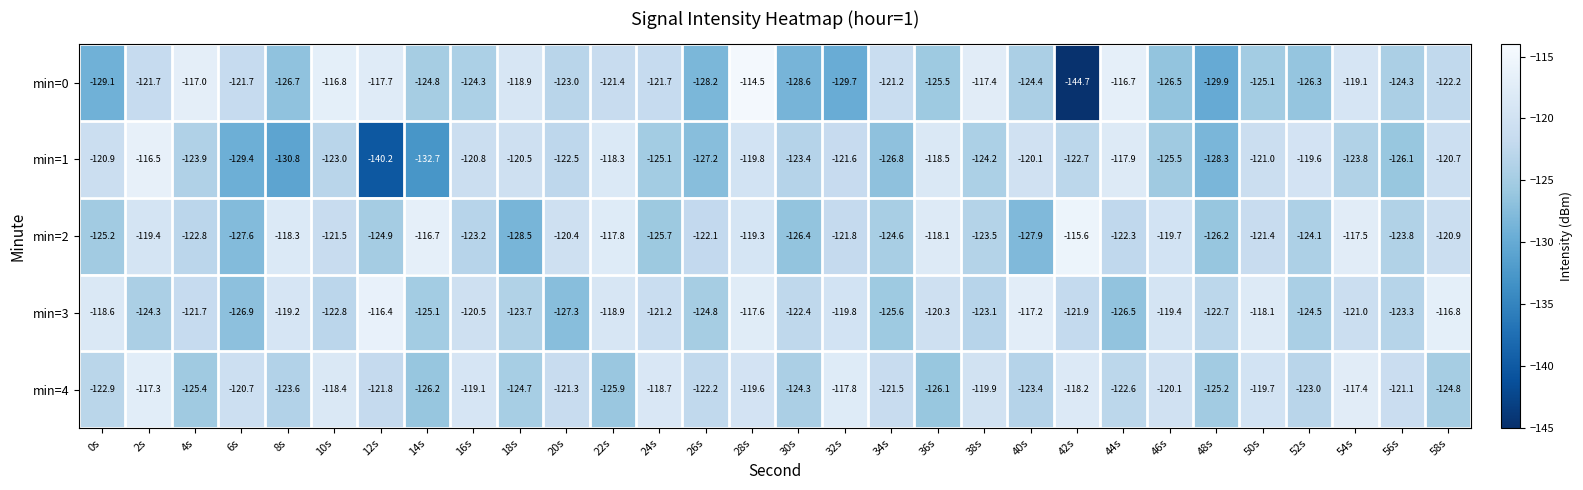

What is the average value of the min=4 series?

-121.8